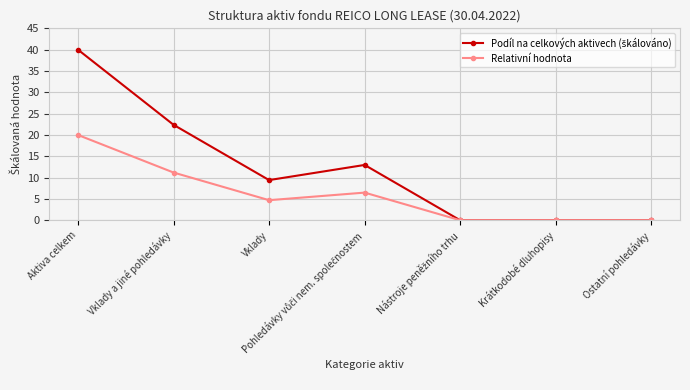

How many data points does each series have?

7